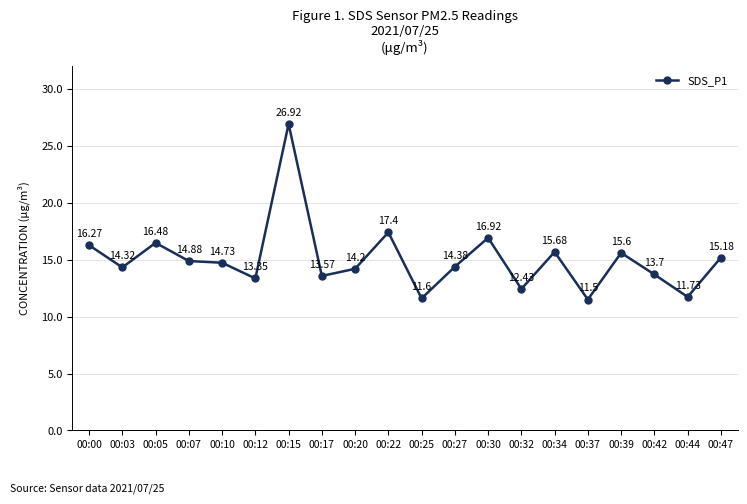

Which category has the lowest value across all series?

00:37